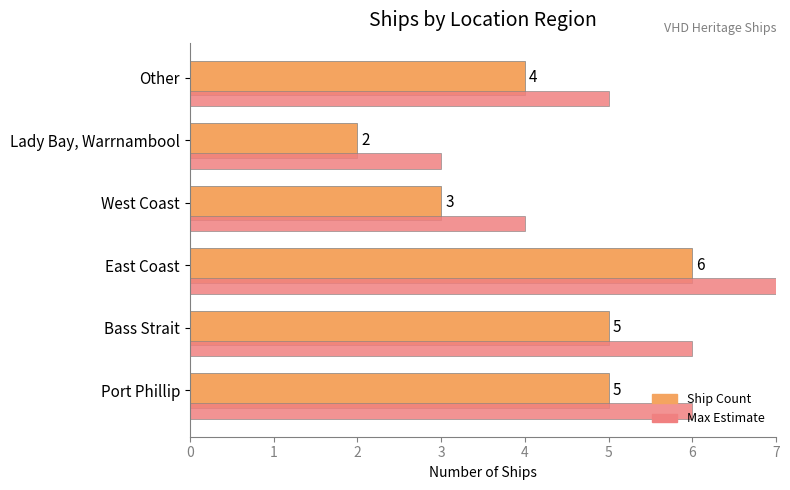

Which category has the lowest value across all series?

Lady Bay, Warrnambool